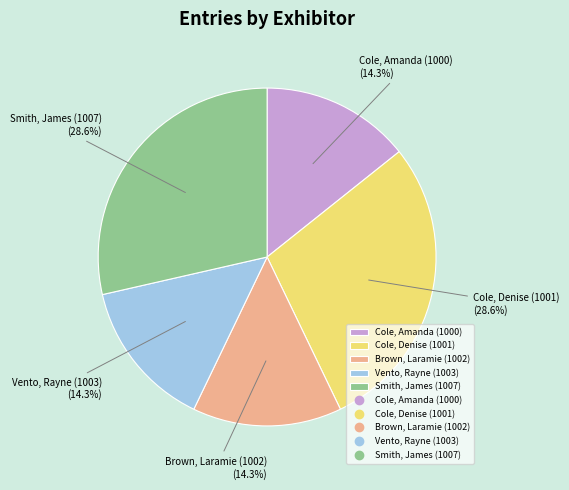

Does Vento, Rayne (1003) represent more than half of the total?

No